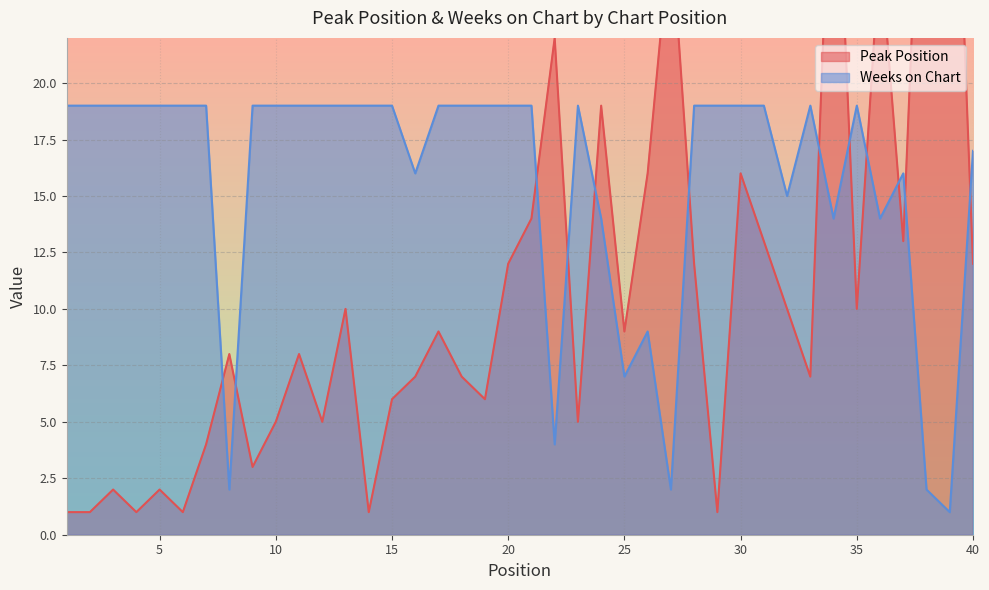

Is it true that Weeks on Chart equals 1 at 8?

False